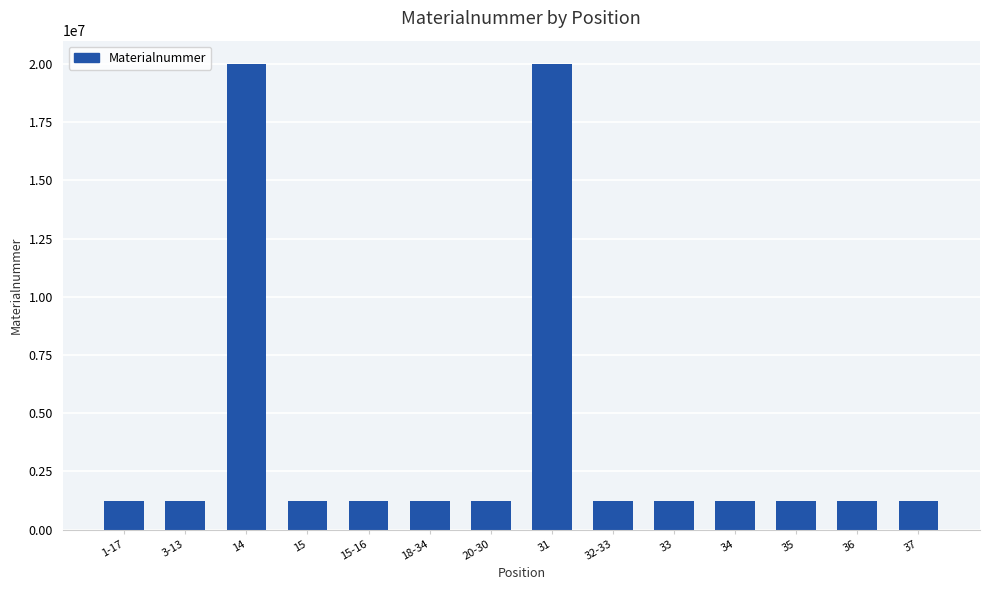

The value at 34 is 437470. True or false?

False